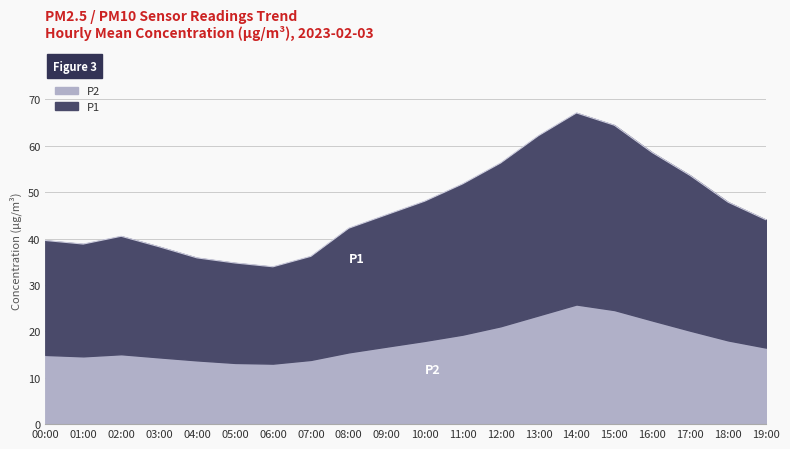

What is the average value?

47.0